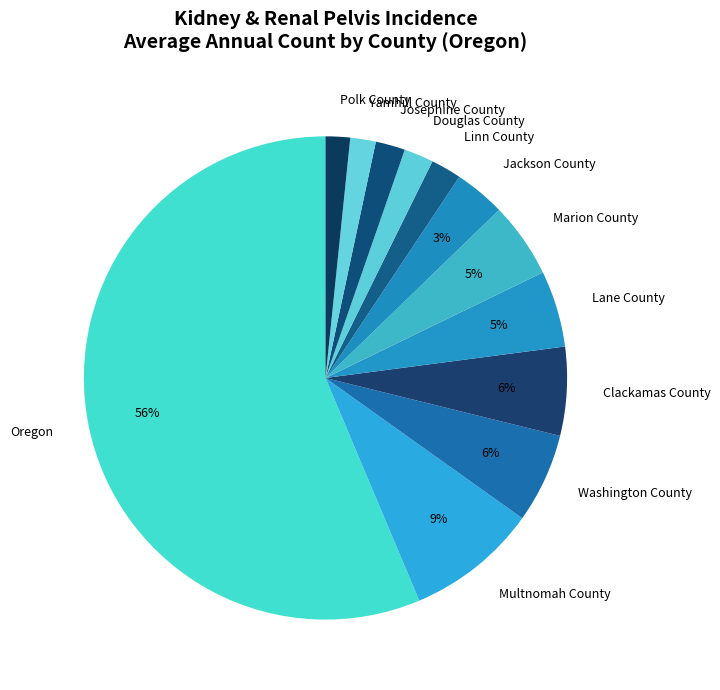

Count the number of slices in the pie.

12